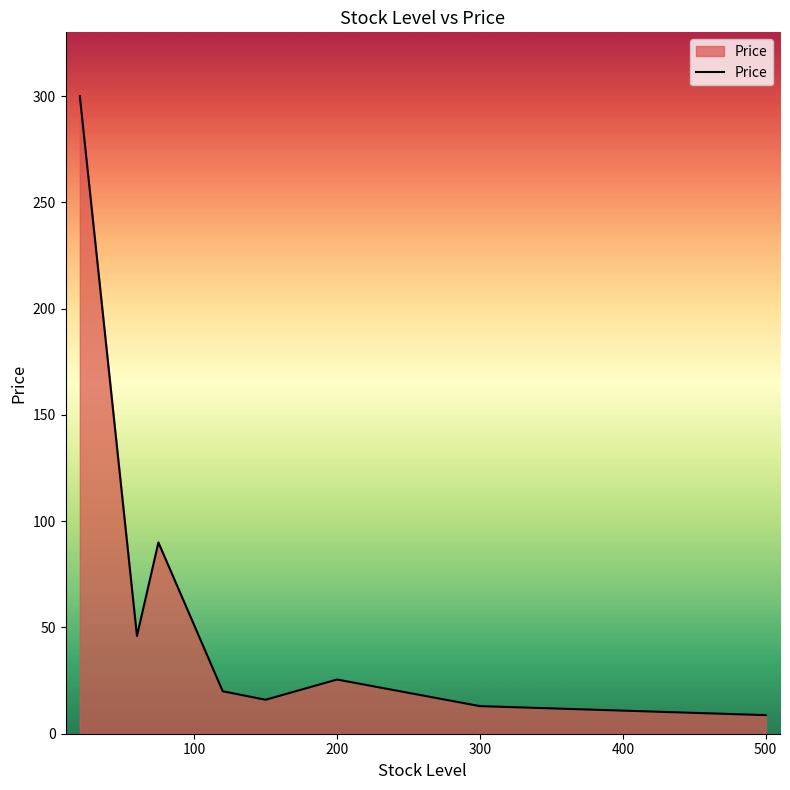

How many interior local peaks (higher than both neighbors) does the data have?

2